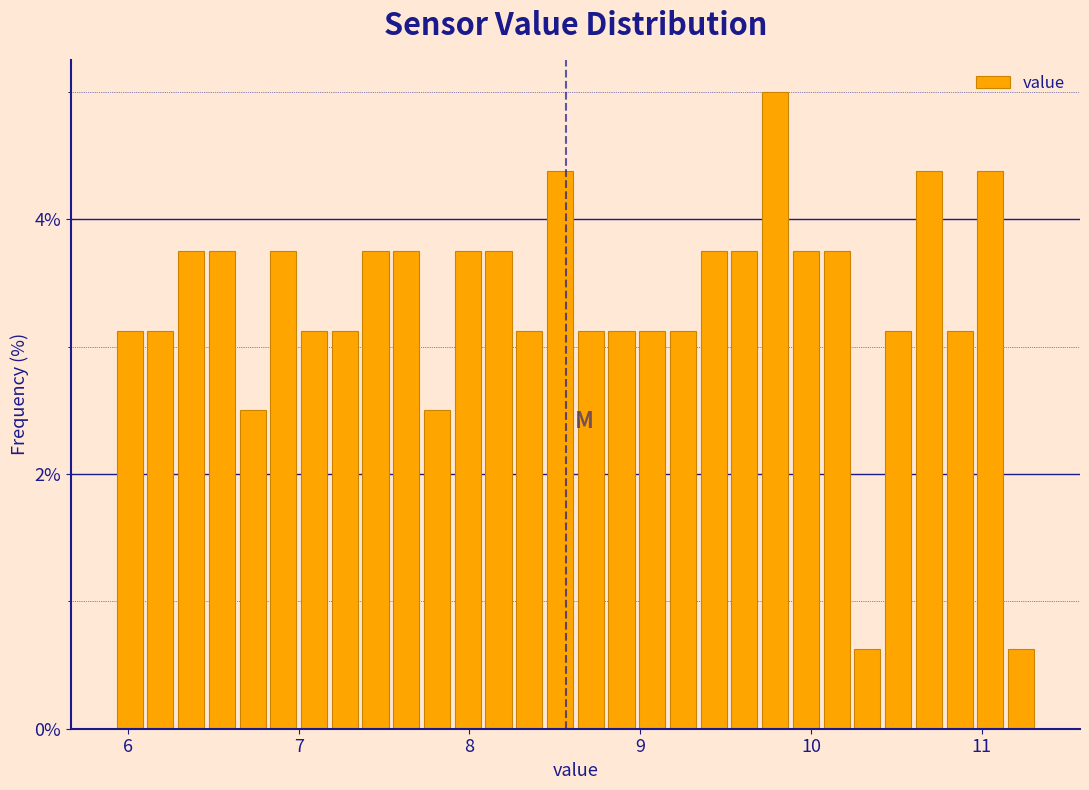

Read against the x-axis, roughly where is the centre of the tallest bar?

9.8